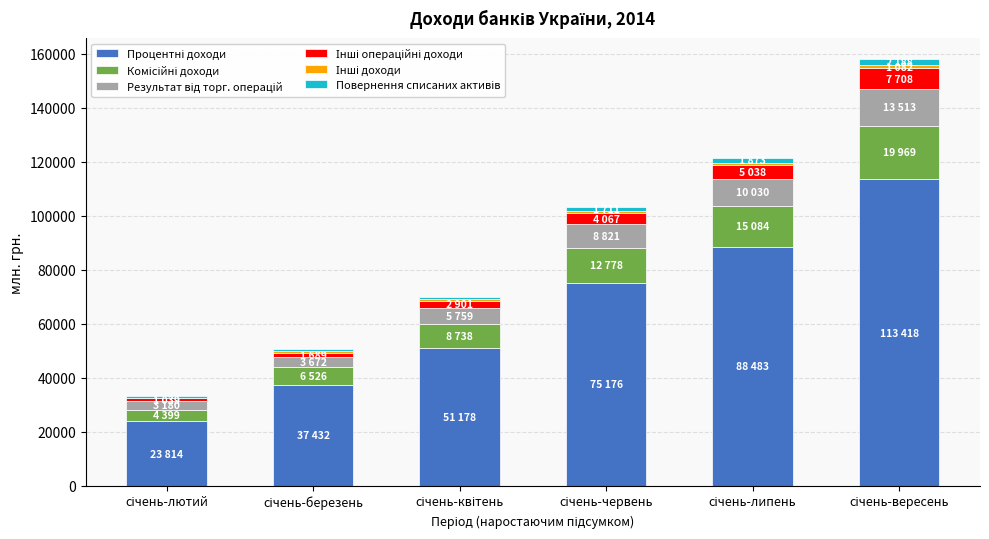

Where is Результат від торг. операцій nearest to the value 8346?

січень-червень